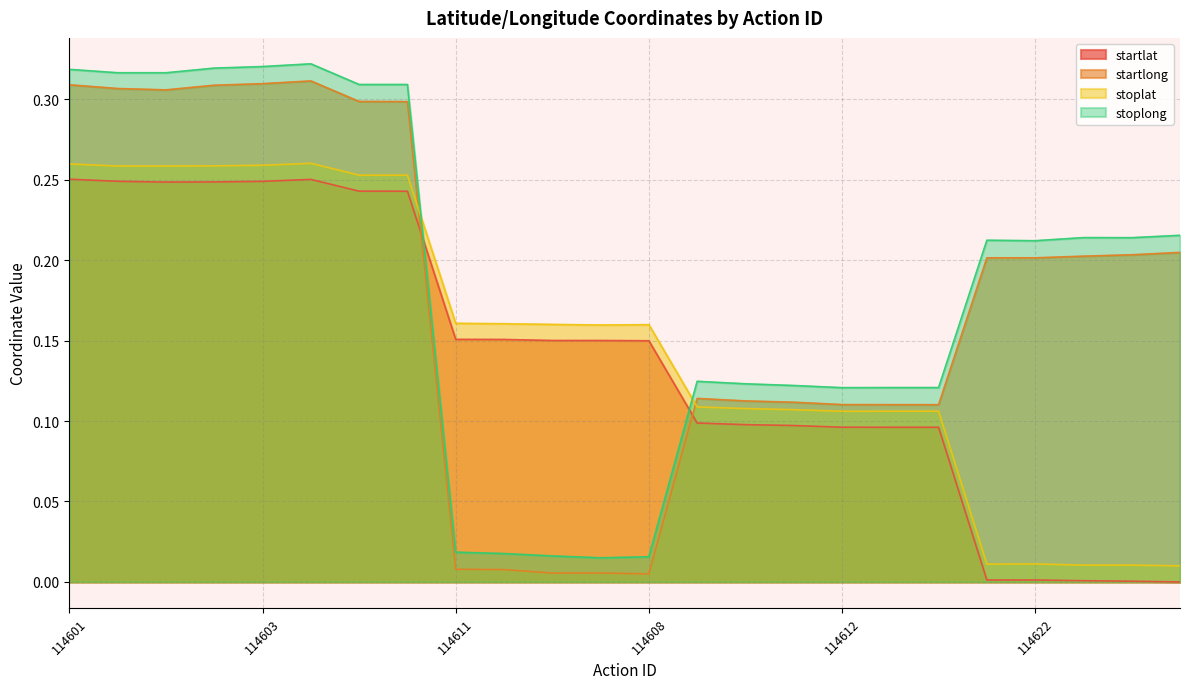

Which series has the largest total across all categories?

stoplong